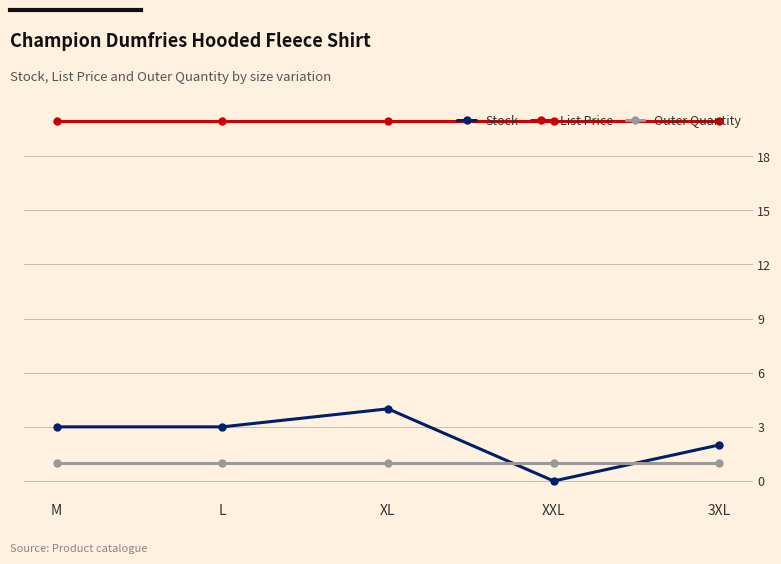

Which series has the largest range (max minus min)?

Stock